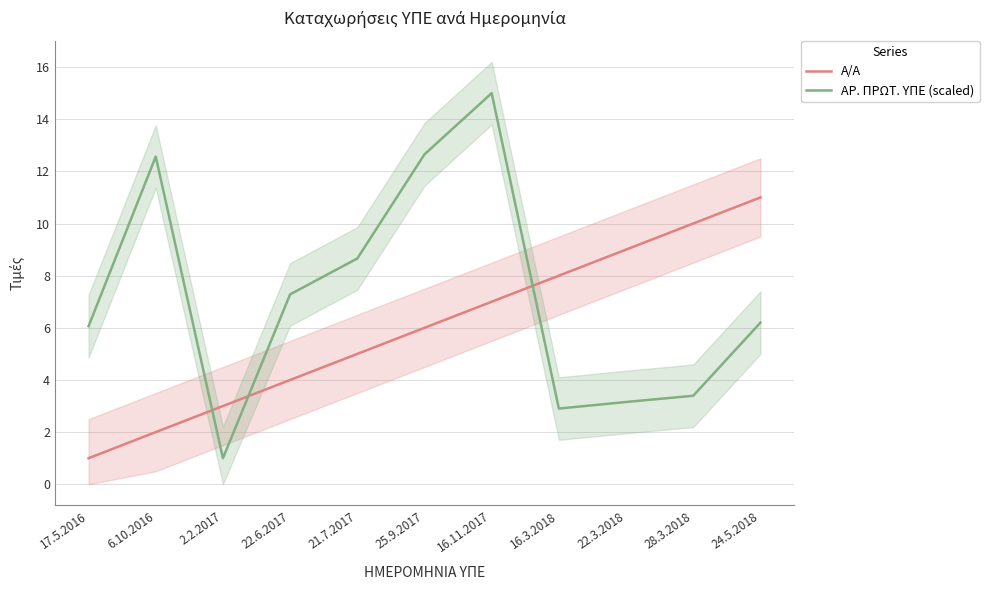

True or false: Α/Α has more than 1 points higher than both neighbors.

False